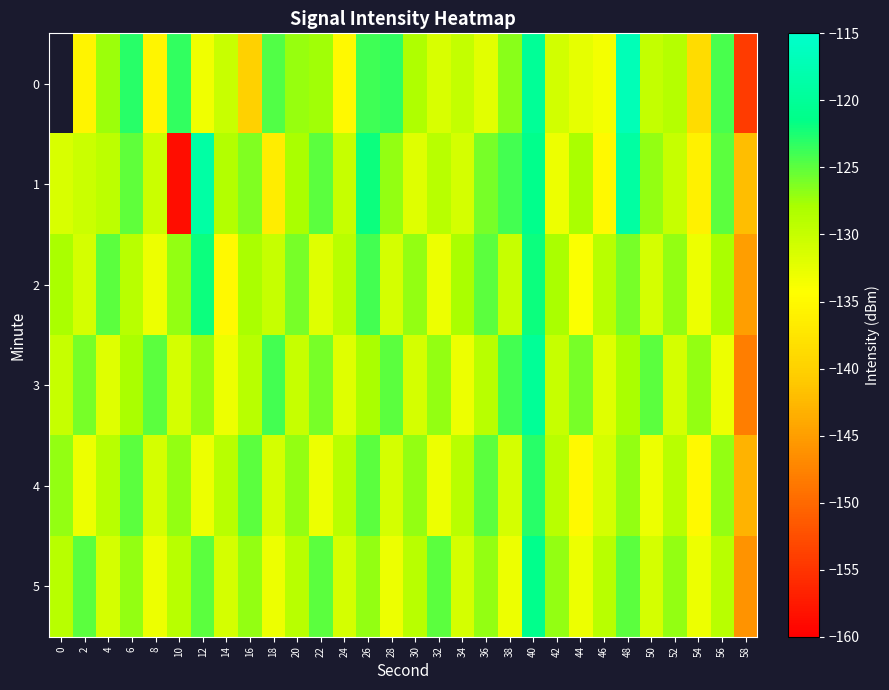

Rank the categories by row_2 value from lowest to highest.

58, 14, 44, 8, 32, 54, 22, 2, 28, 50, 18, 38, 6, 24, 46, 0, 16, 34, 42, 56, 10, 30, 52, 20, 48, 4, 36, 26, 12, 40